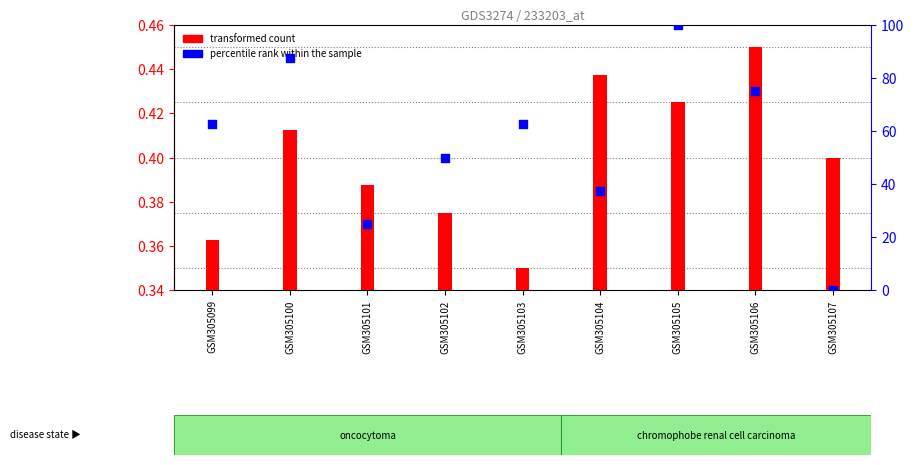

Is the value of percentile rank within the sample at GSM305101 greater than the value of transformed count at GSM305102?

Yes